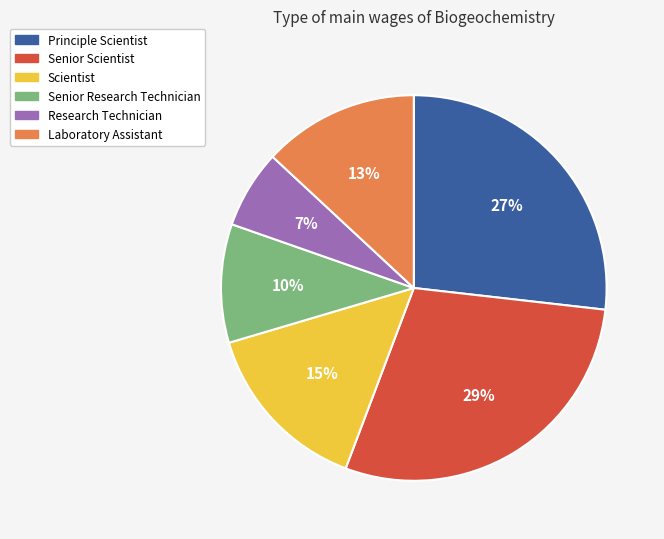

Is the sum of Scientist and Senior Research Technician greater than half?

No